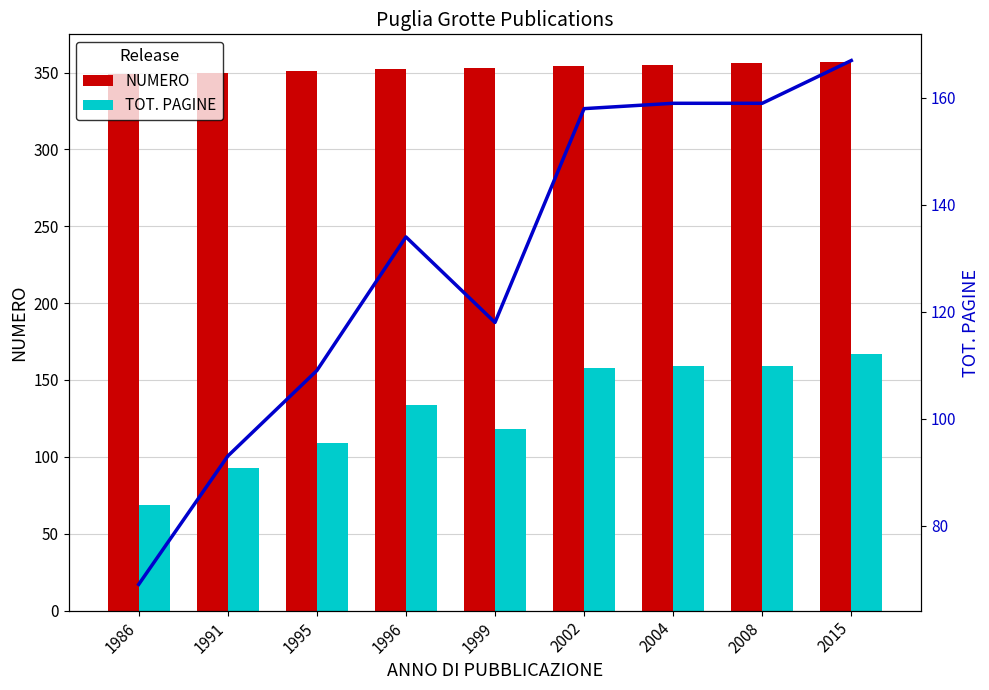

List the labels in order of NUMERO value, smallest first.

1986, 1991, 1995, 1996, 1999, 2002, 2004, 2008, 2015